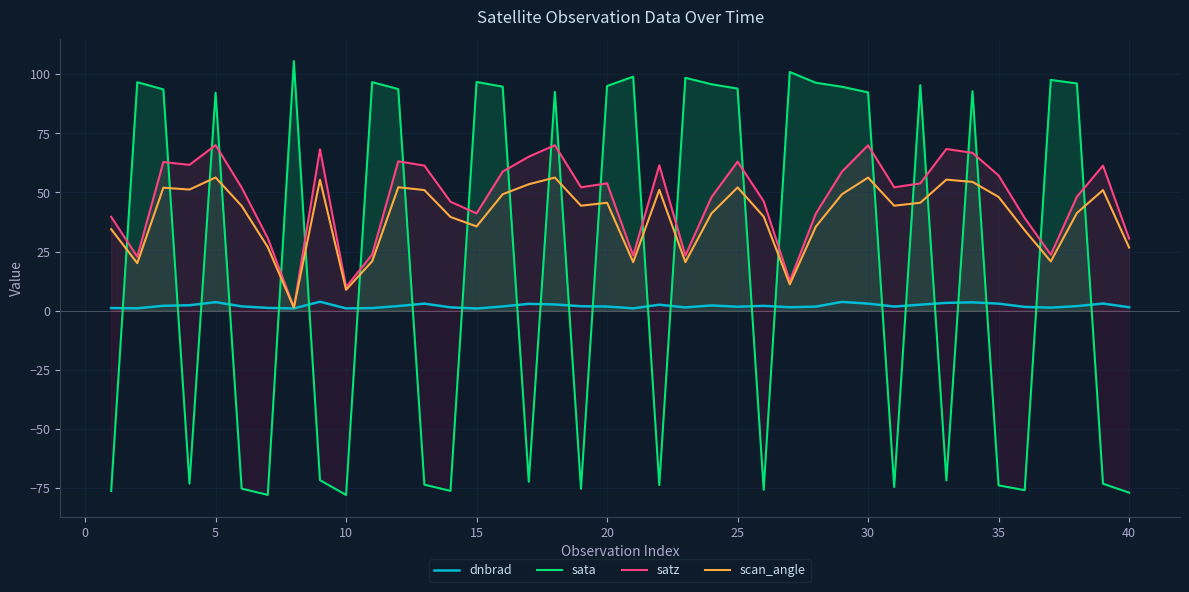

How many data points in sata are less than 92?

18